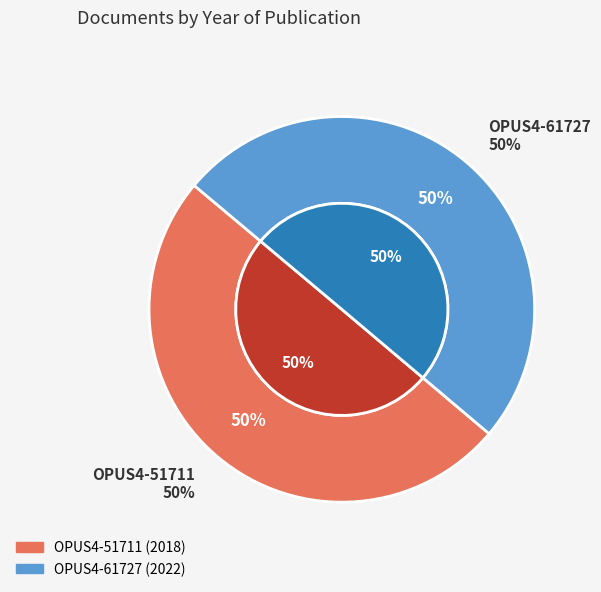

Combined, do OPUS4-61727 and OPUS4-51711 account for over 50%?

Yes